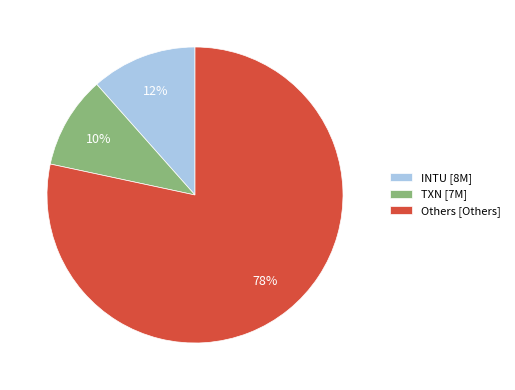

Which slice is the largest?

Others [Others]